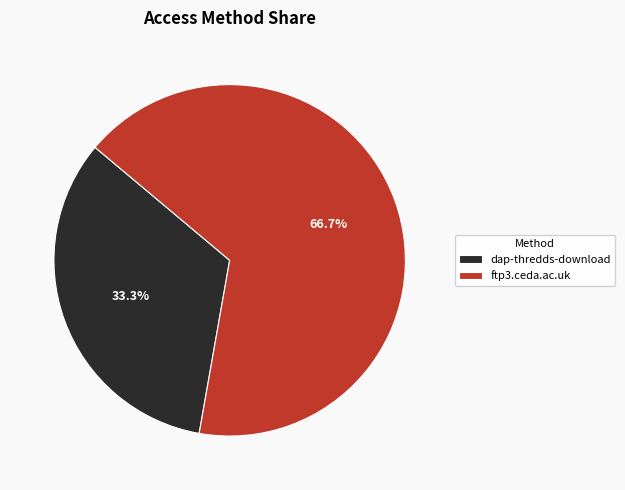

How many segments does this pie chart have?

2